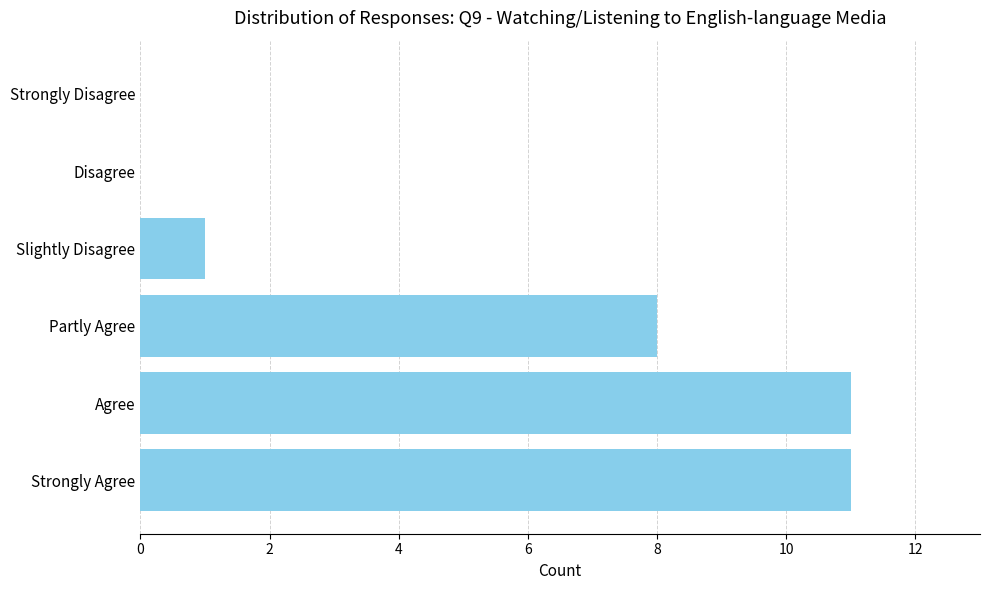

Reading top to bottom, extract all data points from this chart.

Strongly Disagree=0	Disagree=0	Slightly Disagree=1	Partly Agree=8	Agree=11	Strongly Agree=11